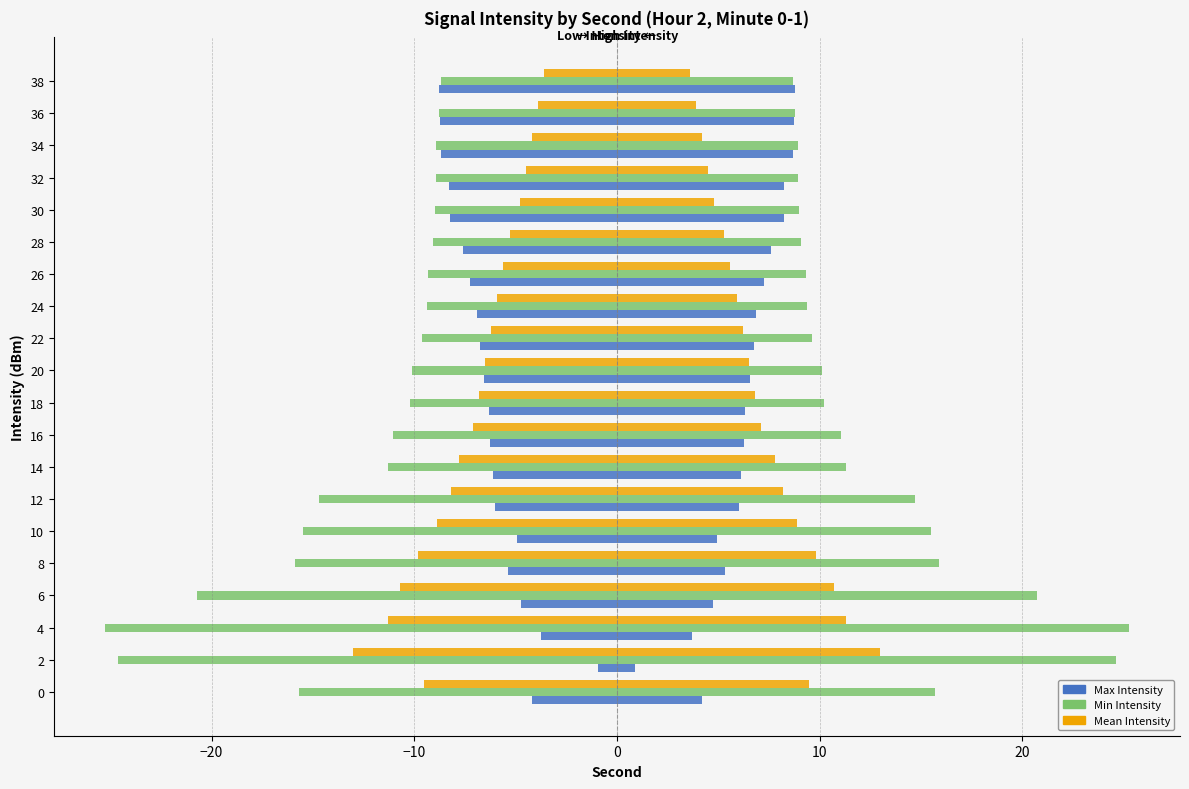

How many distinct data groups are displayed?

3